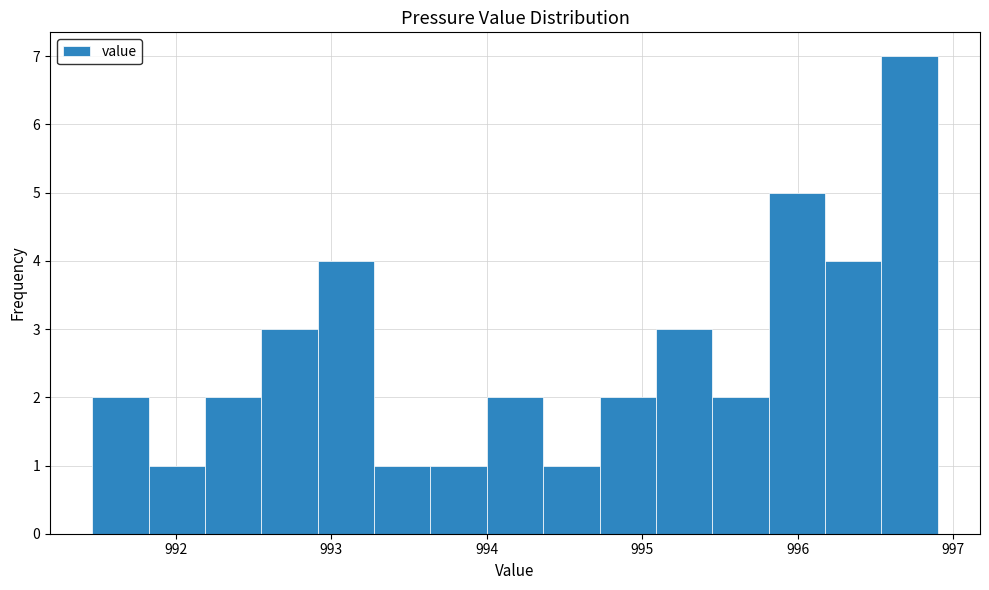

Around what value on the x-axis is the tallest bar? Give the approximate position of its centre, as read against the axis.

996.7